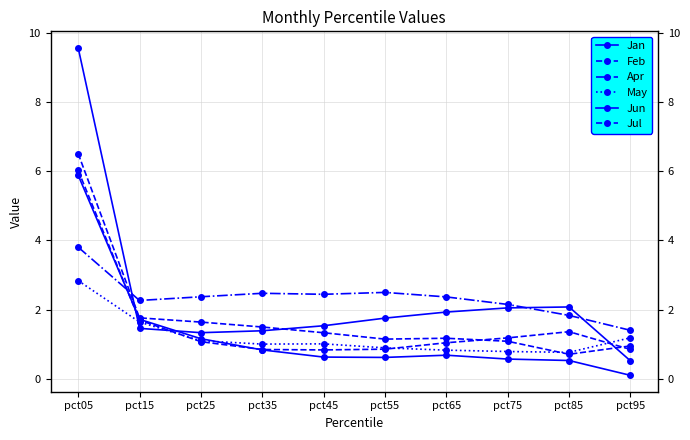

At which label does May reach its peak?

pct05